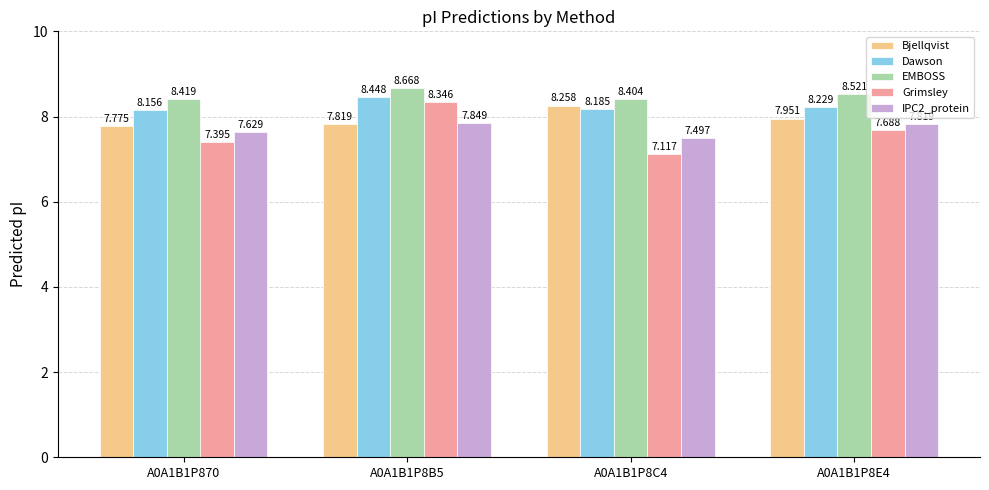

Which series has the largest total across all categories?

EMBOSS